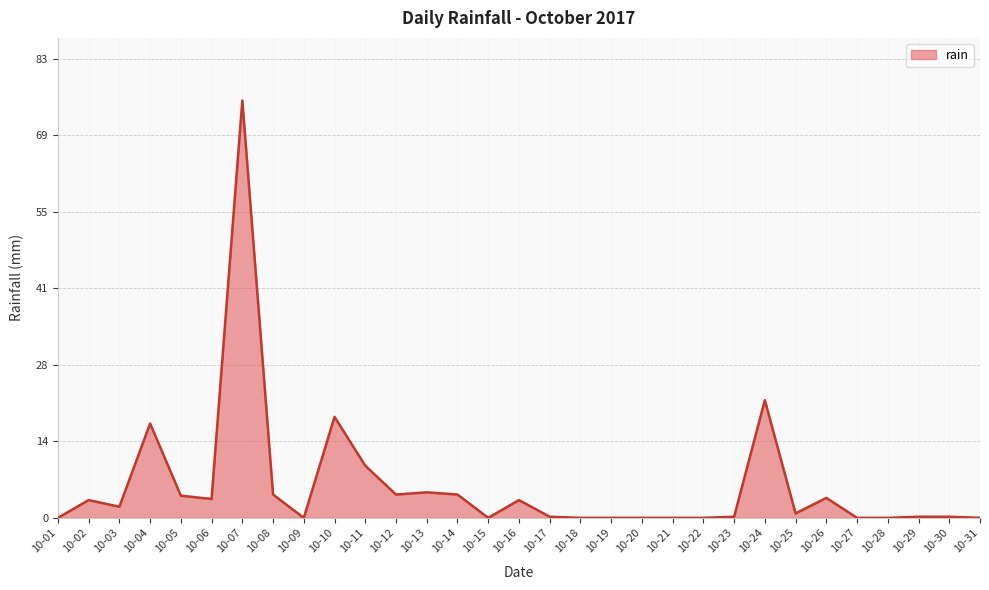

What is the maximum value shown in the chart?

75.2